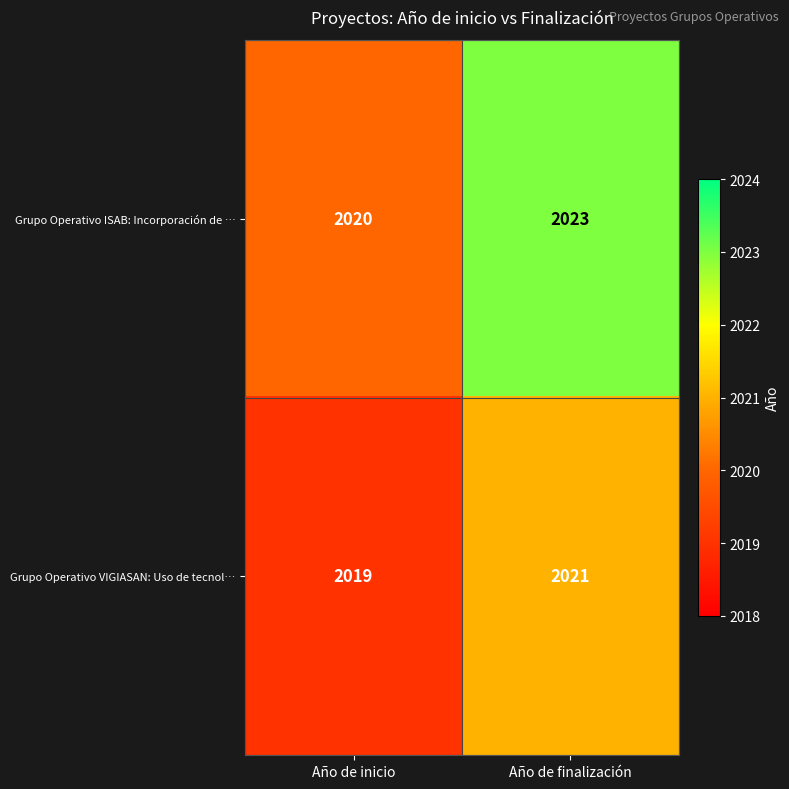

True or false: Grupo Operativo VIGIASAN: Uso de tecnol… has a value of 3607 at Año de inicio.

False